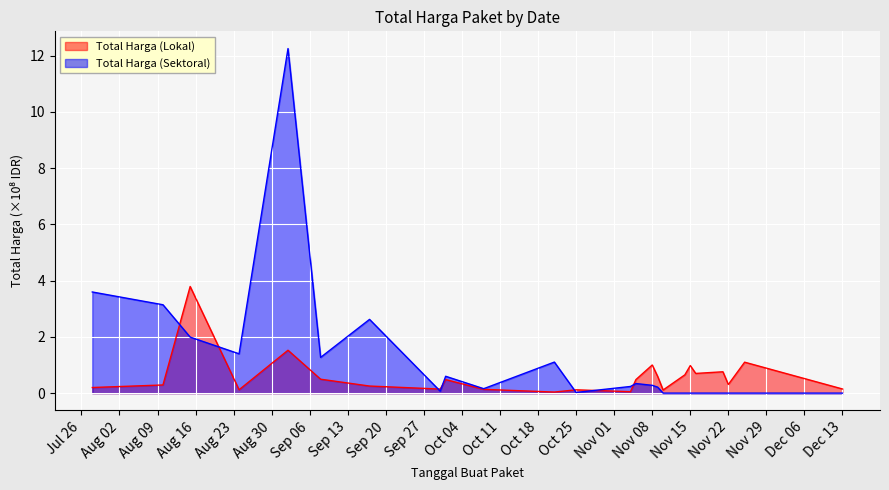

True or false: Total Harga (Sektoral) has more than 2 interior local peaks.

True